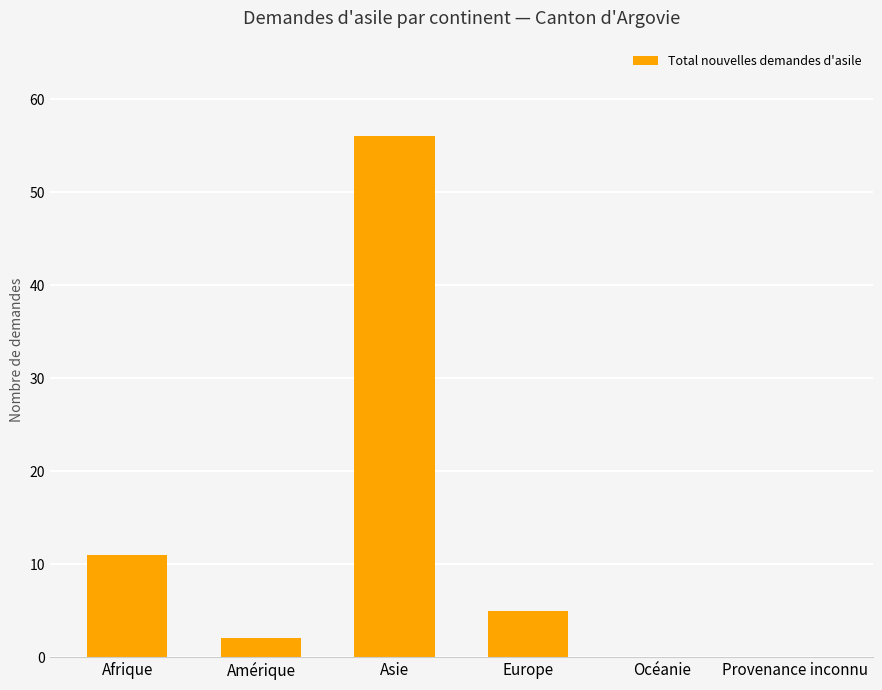

Which label corresponds to the largest value in the chart?

Asie